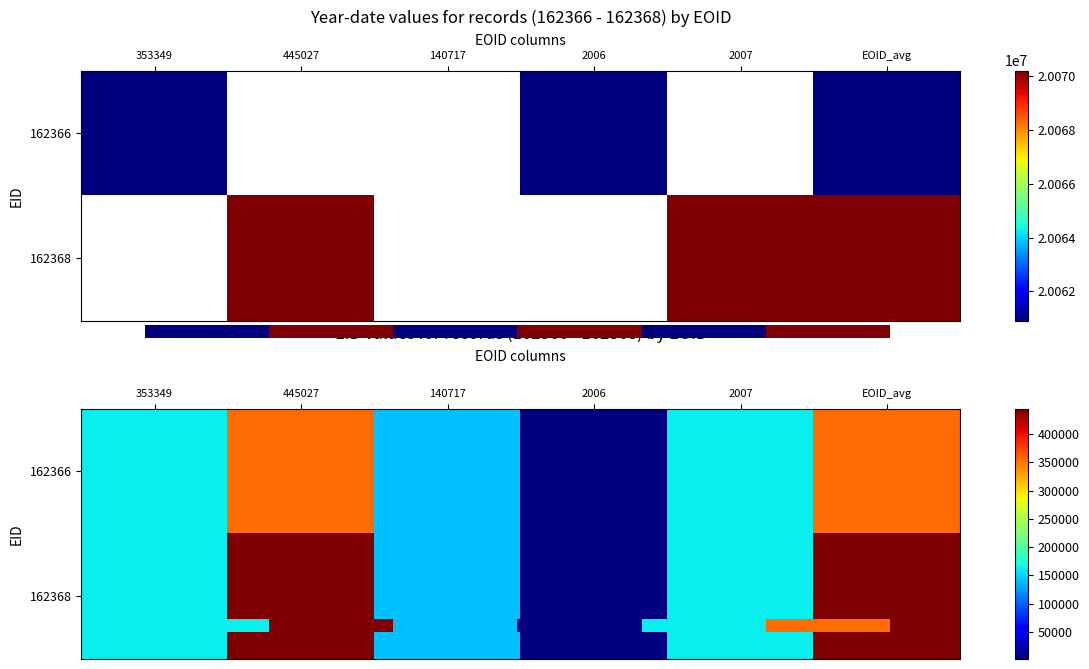

What is the difference between the 0.0 values at 4 and 2?

21651